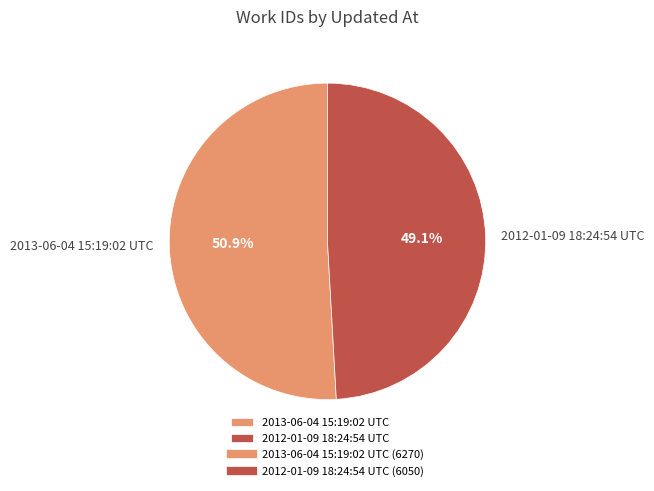

To the nearest percent, what portion does 2012-01-09 18:24:54 UTC represent?

49%